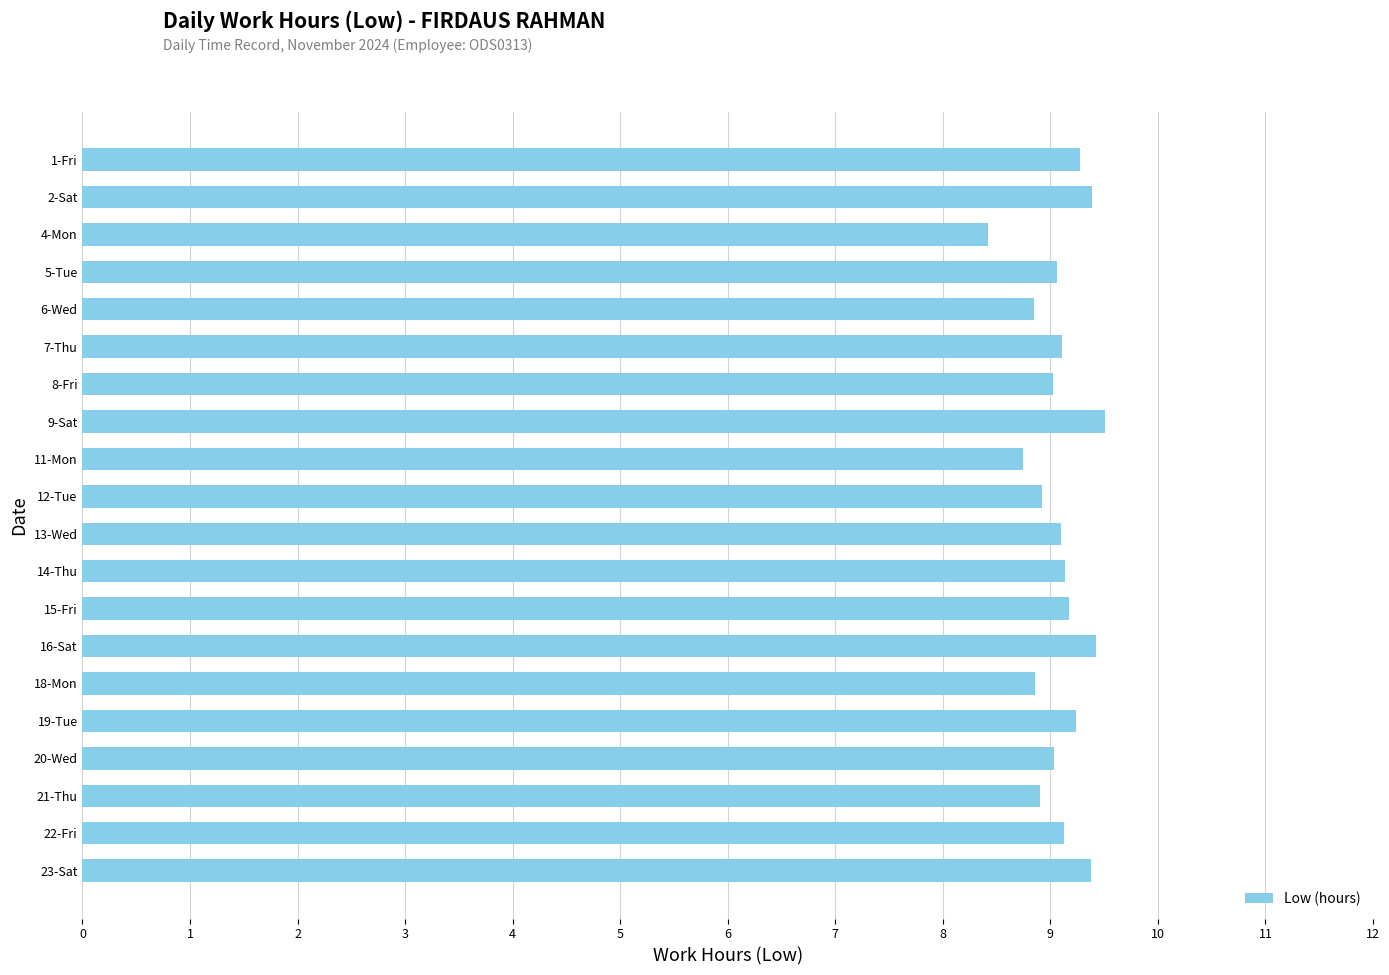

What is the maximum value shown in the chart?

9.5